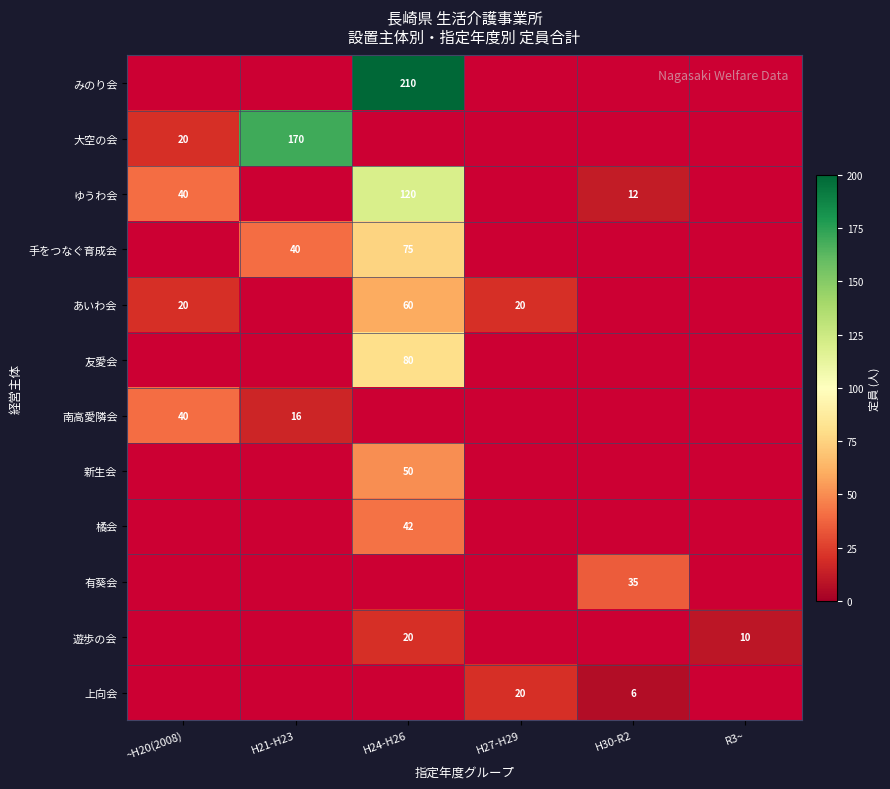

Is it true that 南高愛隣会 equals 25 at H21-H23?

False